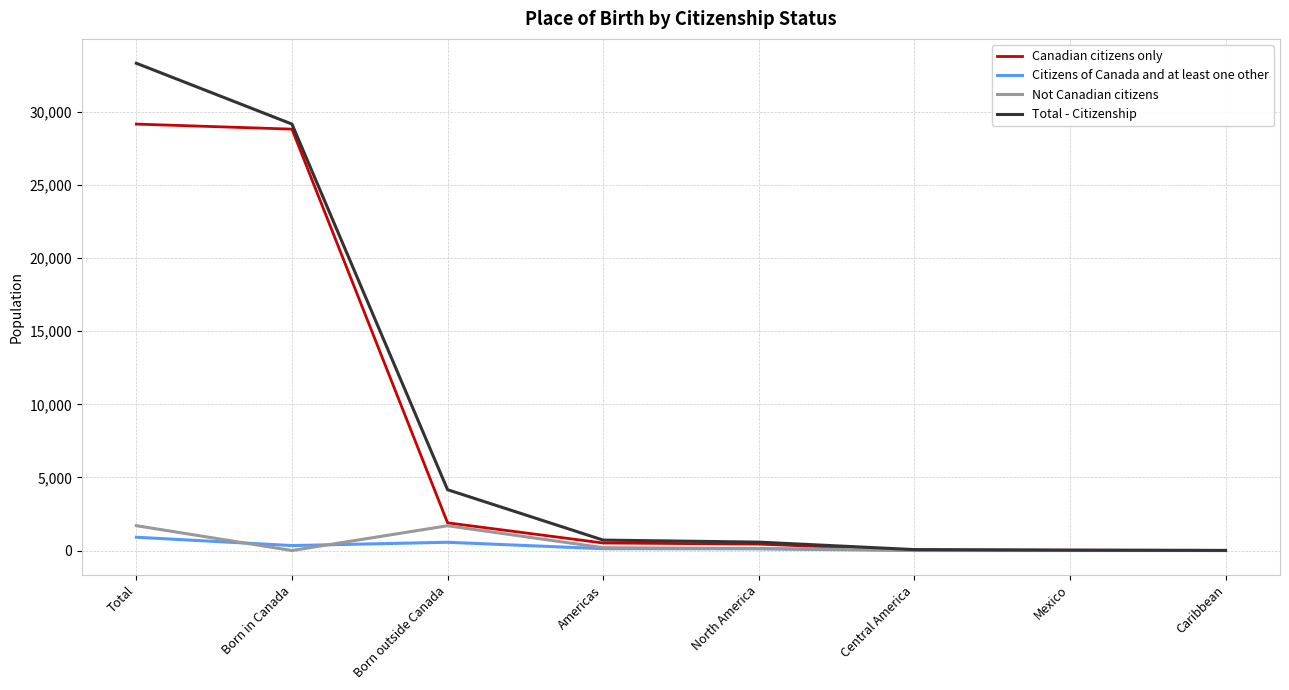

What is the greatest value displayed?

33320